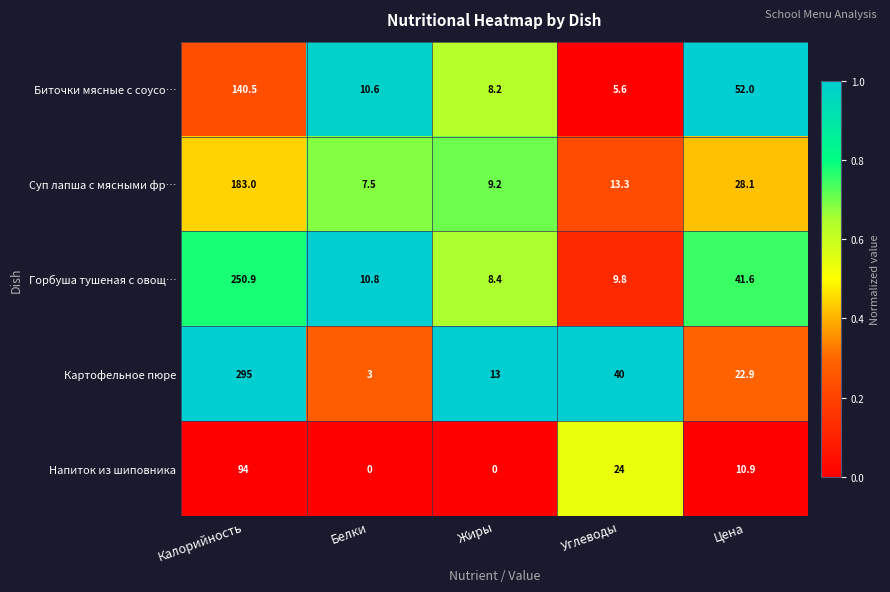

Which category has the lowest value in the Биточки мясные с соусо… series?

Углеводы